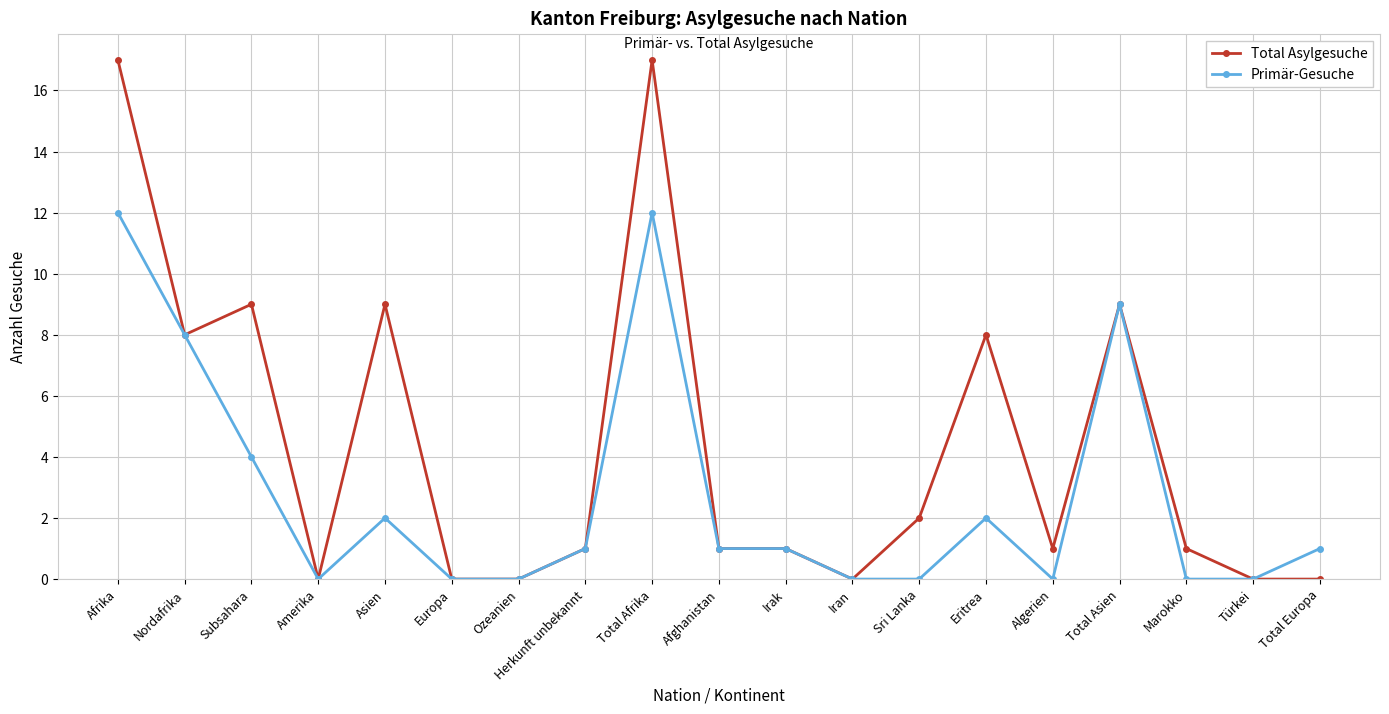

True or false: Total Asylgesuche has a value of 2 at Sri Lanka.

True